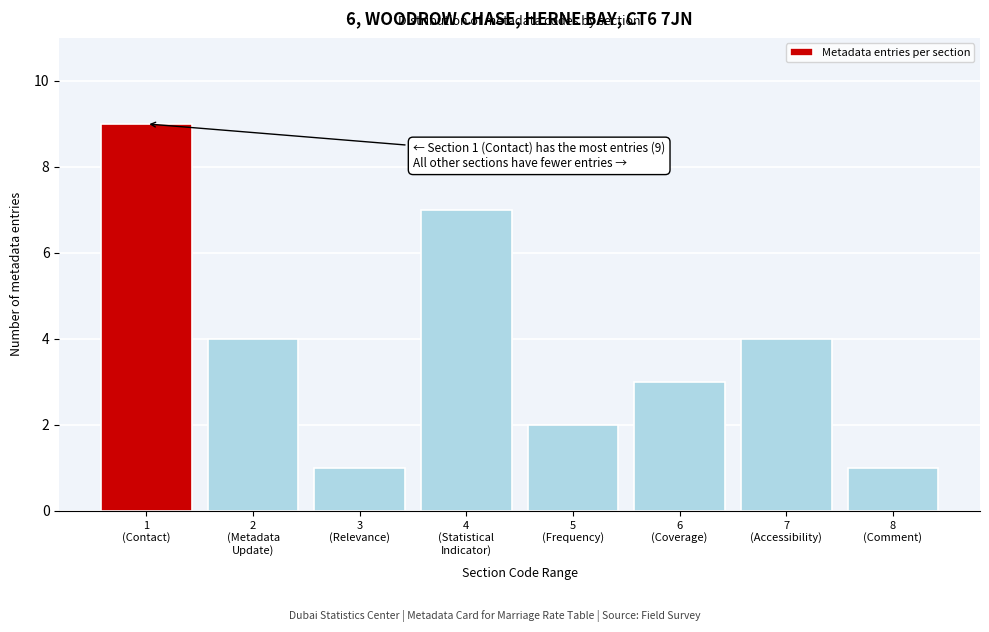

Reading right to left, list all the values displayed in this chart.

1	4	3	2	7	1	4	9